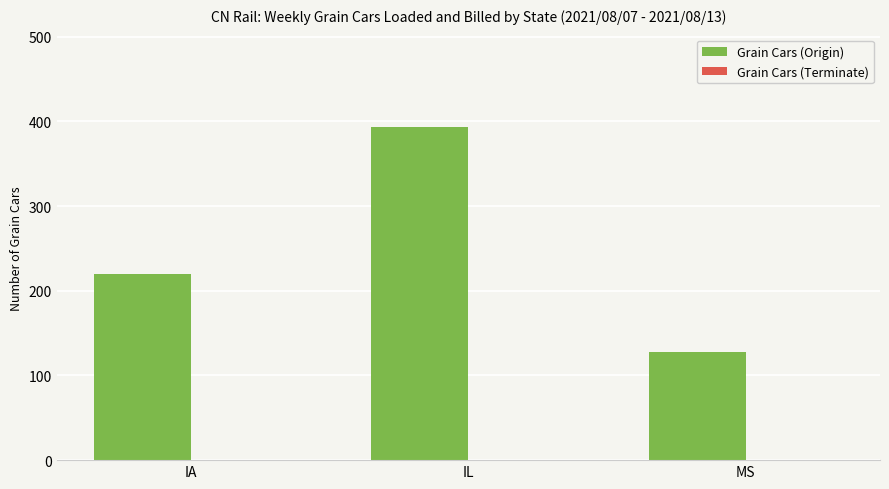

Which has a higher value, IA or IL?

IL